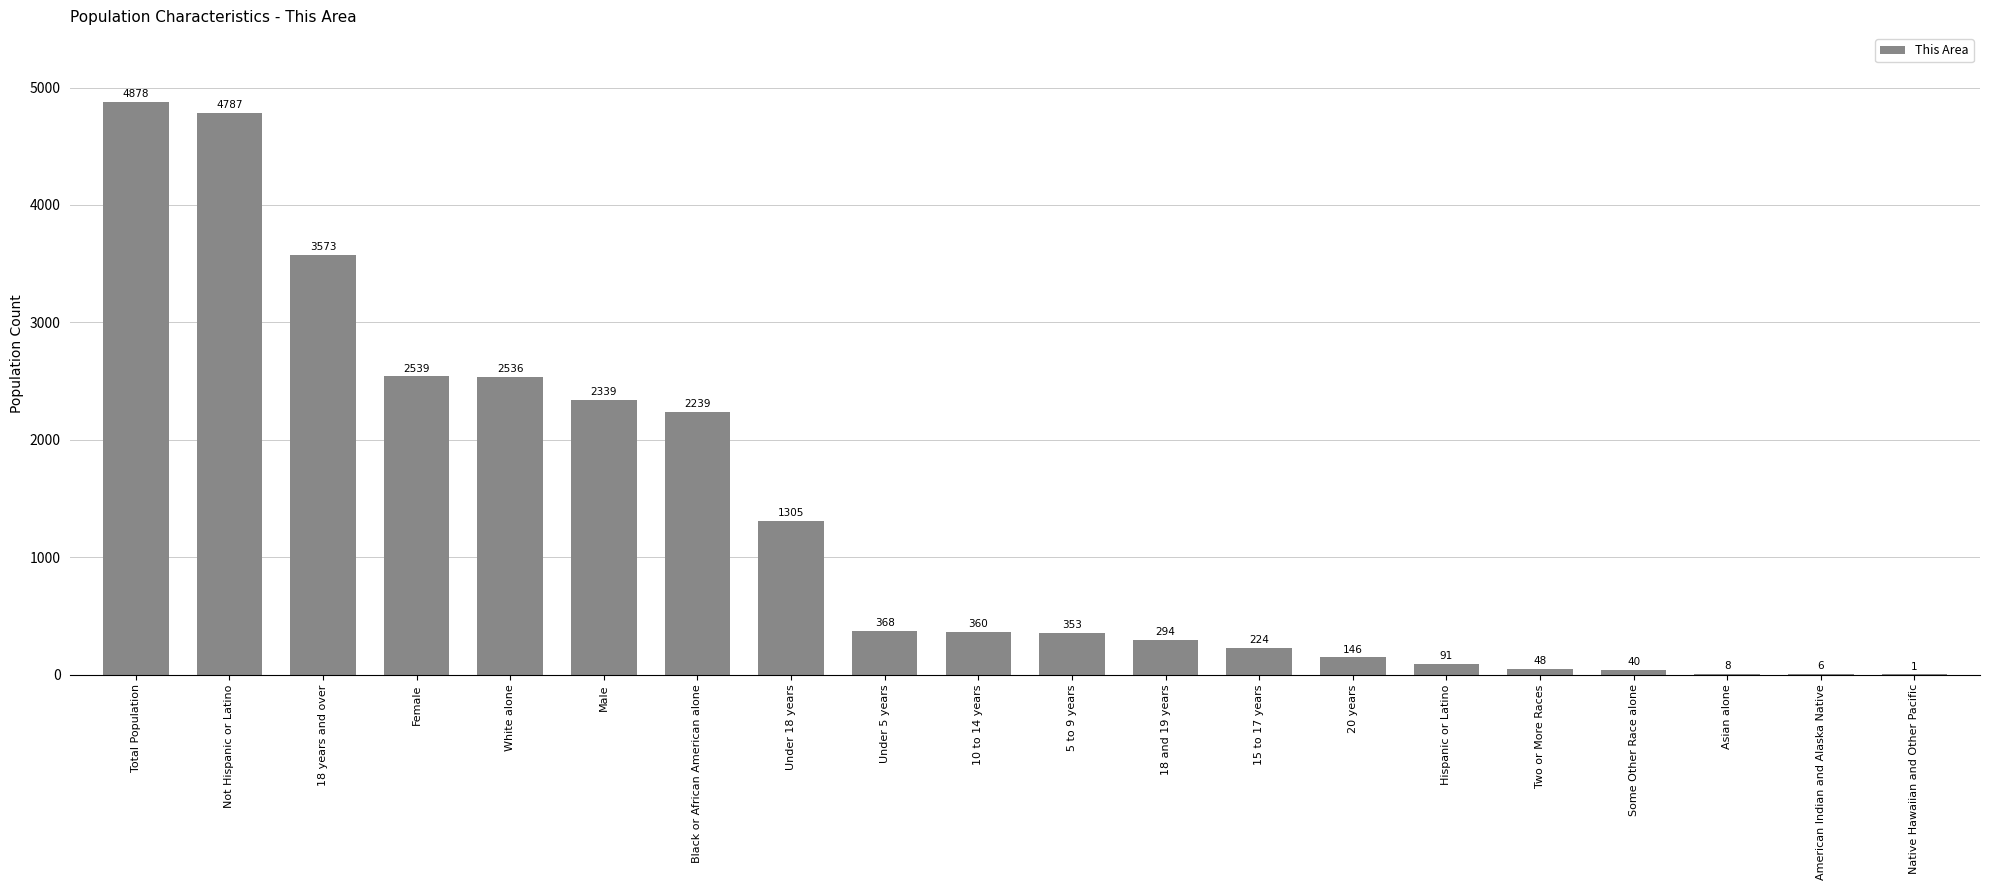

Reading right to left, extract all data points from this chart.

Native Hawaiian and Other Pacific=1	American Indian and Alaska Native=6	Asian alone=8	Some Other Race alone=40	Two or More Races=48	Hispanic or Latino=91	20 years=146	15 to 17 years=224	18 and 19 years=294	5 to 9 years=353	10 to 14 years=360	Under 5 years=368	Under 18 years=1305	Black or African American alone=2239	Male=2339	White alone=2536	Female=2539	18 years and over=3573	Not Hispanic or Latino=4787	Total Population=4878